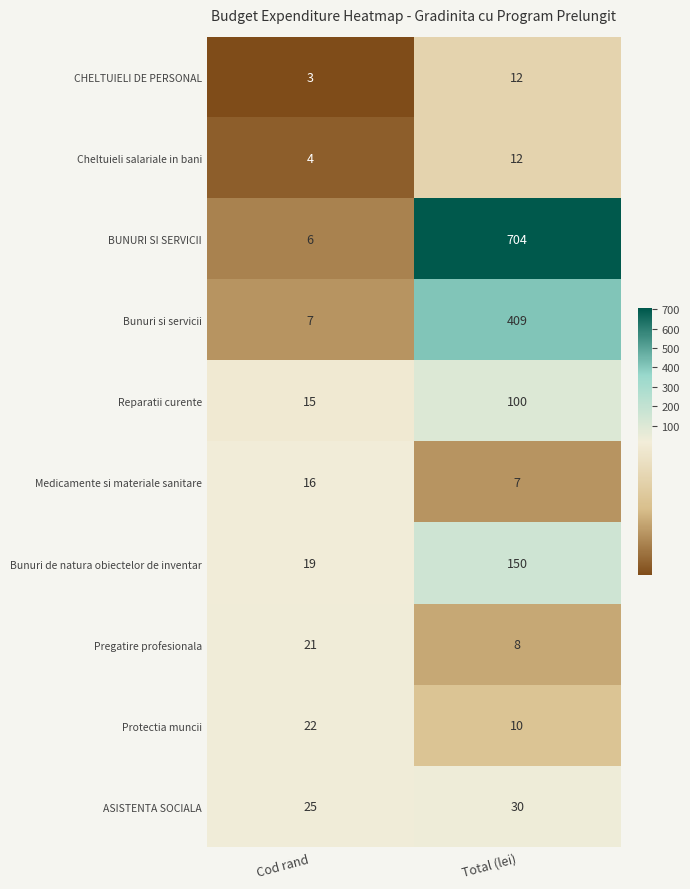

What is the total value across all series at Total (lei)?

1442